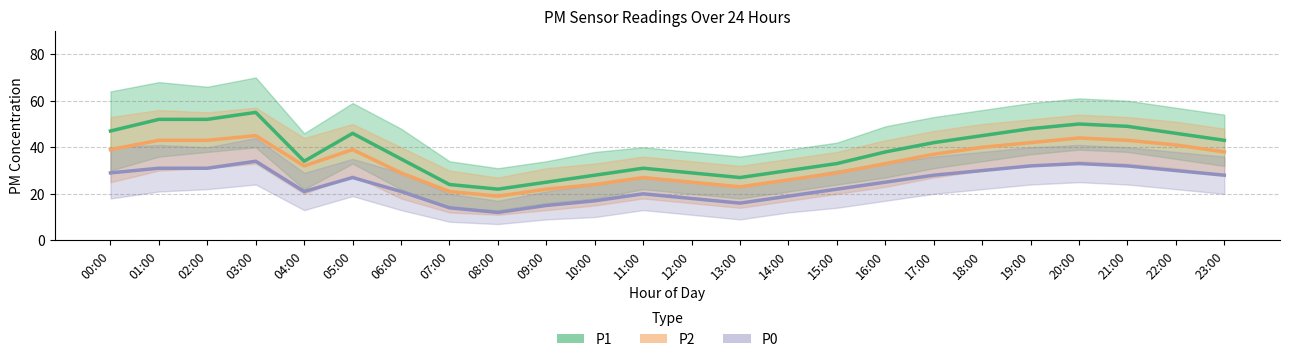

Which series has the largest range (max minus min)?

P1